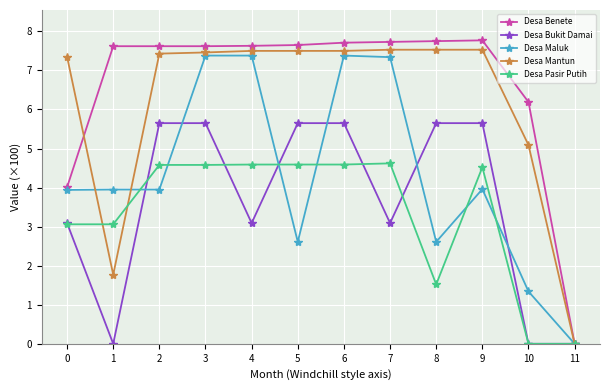

The value of Desa Mantun at 0 is 3.7. True or false?

False